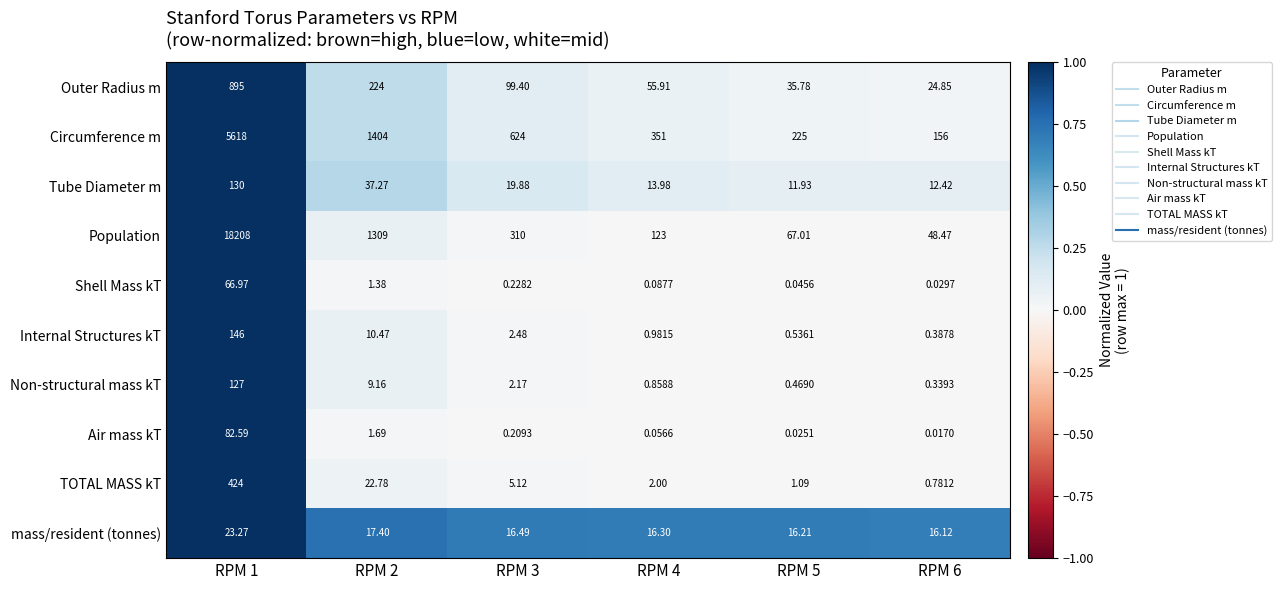

Rank the series at RPM 2 from highest to lowest value.

Circumference m, Population, Outer Radius m, Tube Diameter m, TOTAL MASS kT, mass/resident (tonnes), Internal Structures kT, Non-structural mass kT, Air mass kT, Shell Mass kT